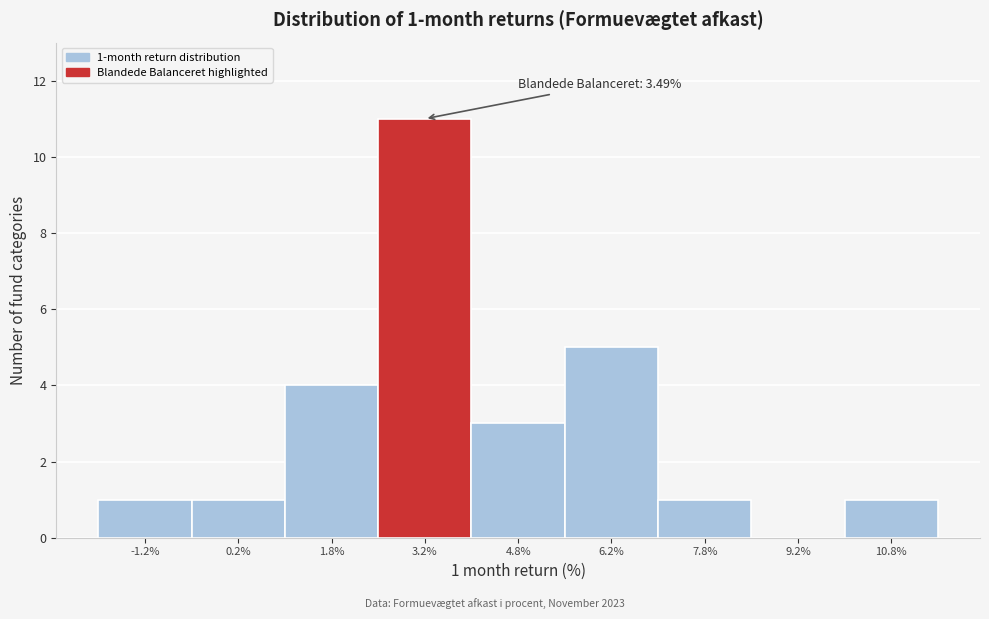

Which range on the x-axis has the tallest bar?

2.5 to 4.0